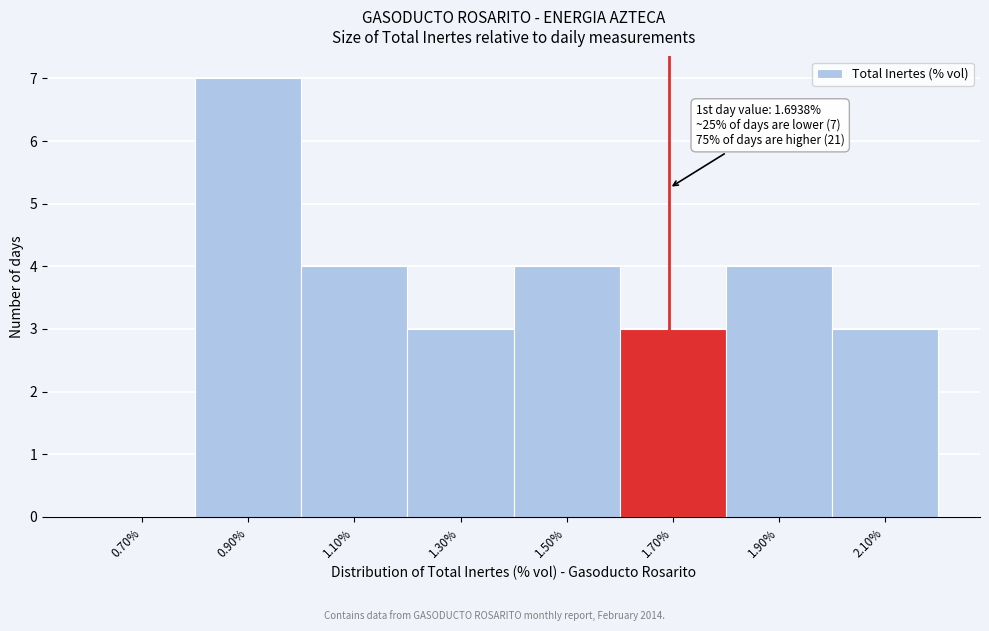

Over which range of the x-axis is the bar tallest?

0.8 to 1.0